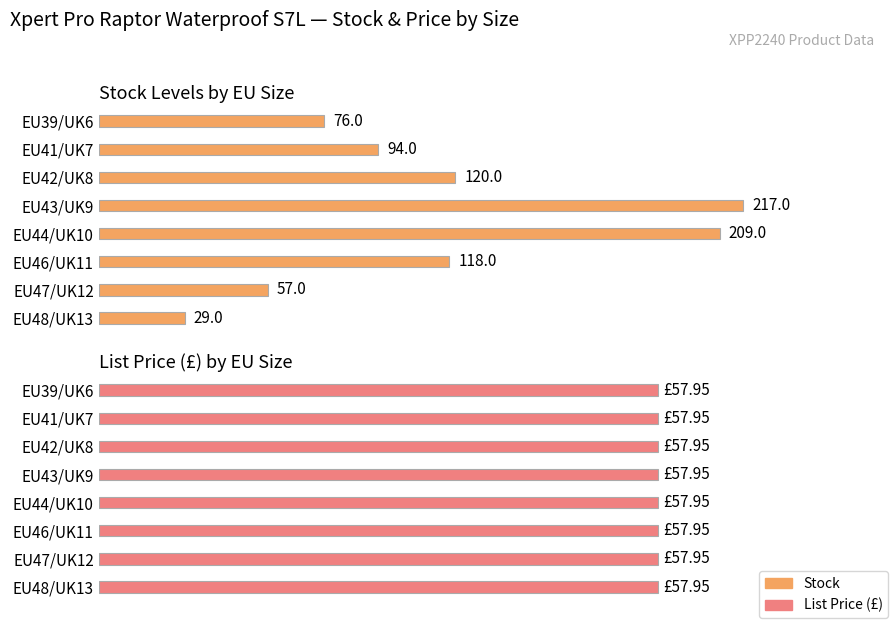

What is the average value of the Stock series?

115.0